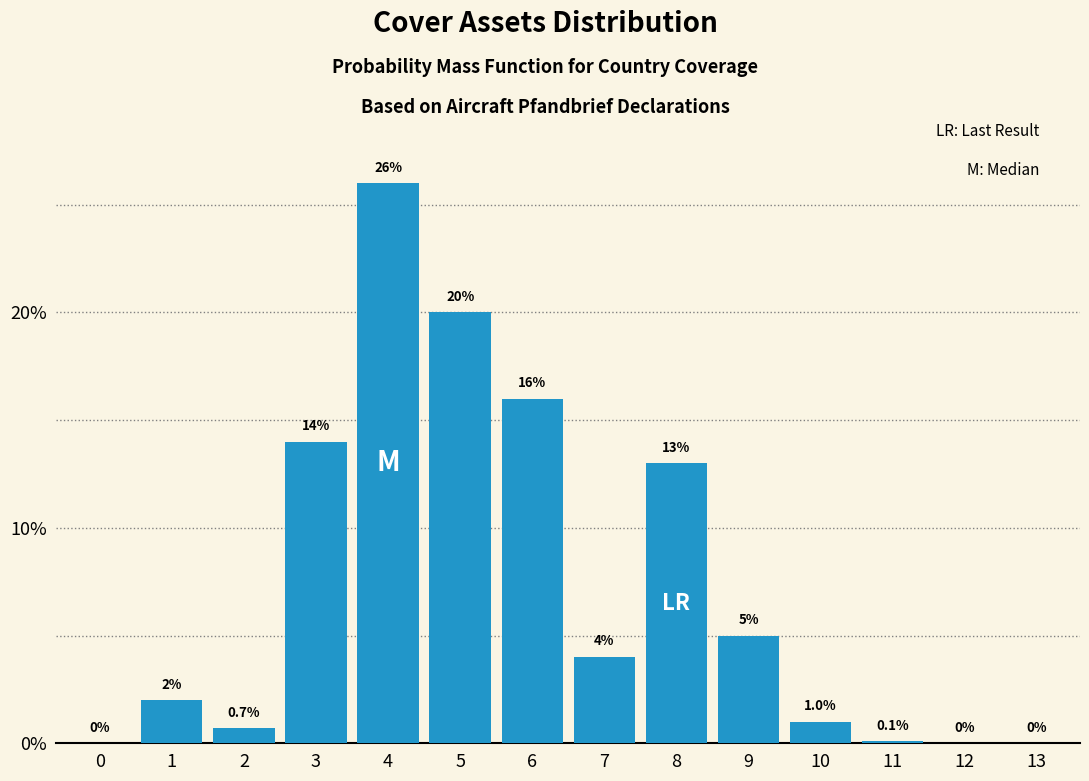

Reading left to right, extract all data points from this chart.

0=0.0	1=2.0	2=0.7	3=14.0	4=26.0	5=20.0	6=16.0	7=4.0	8=13.0	9=5.0	10=1.0	11=0.1	12=0.0	13=0.0